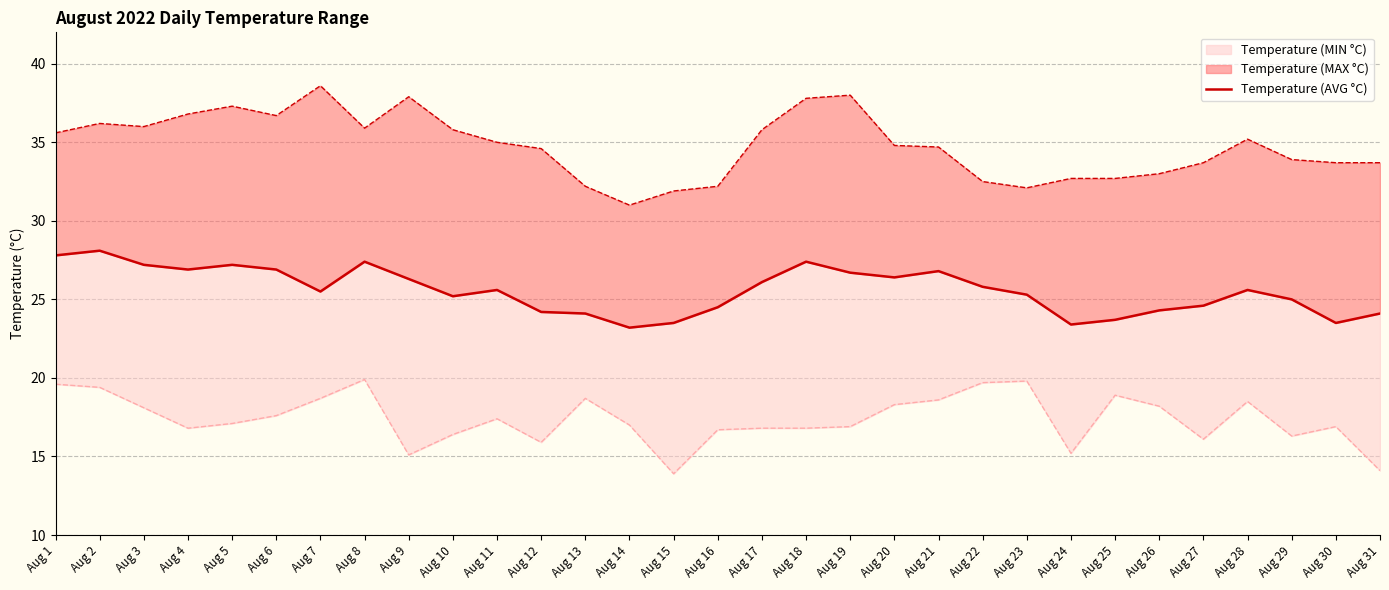

What is the difference between the maximum and minimum values?

4.9